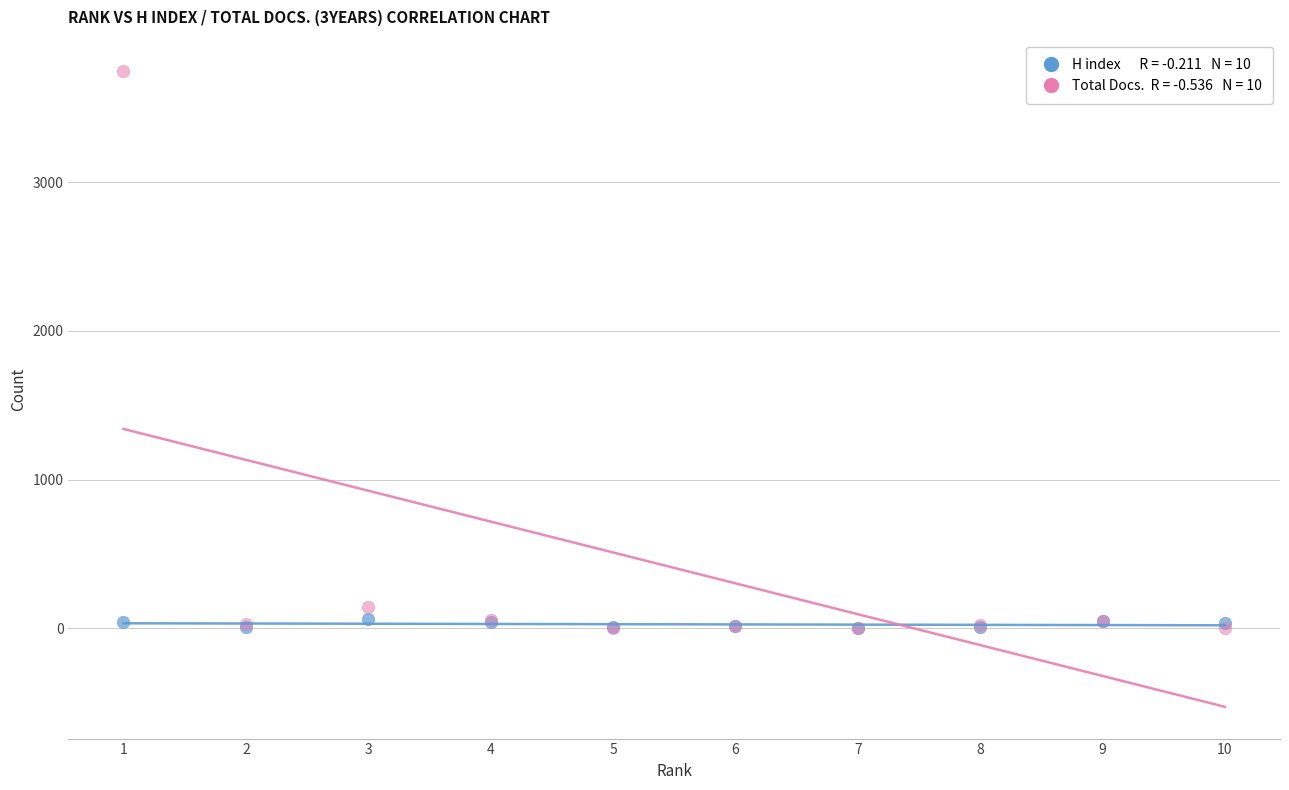

Across all series, what Y value is closest to 1872?

143